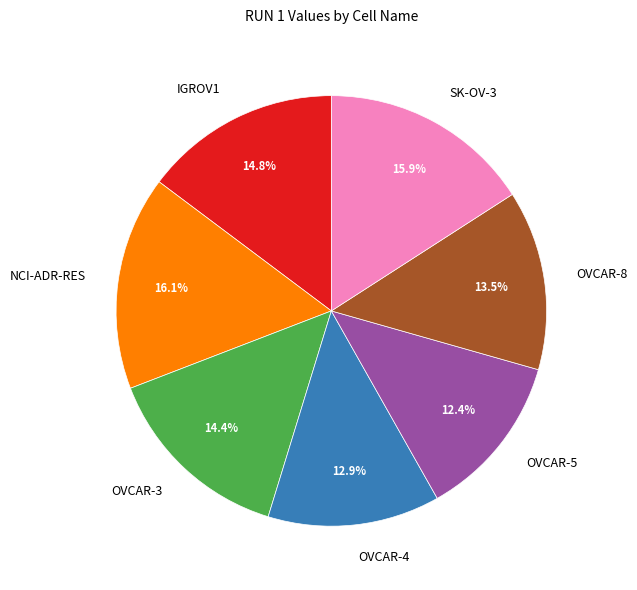

True or false: OVCAR-5 accounts for 12% of the total.

True